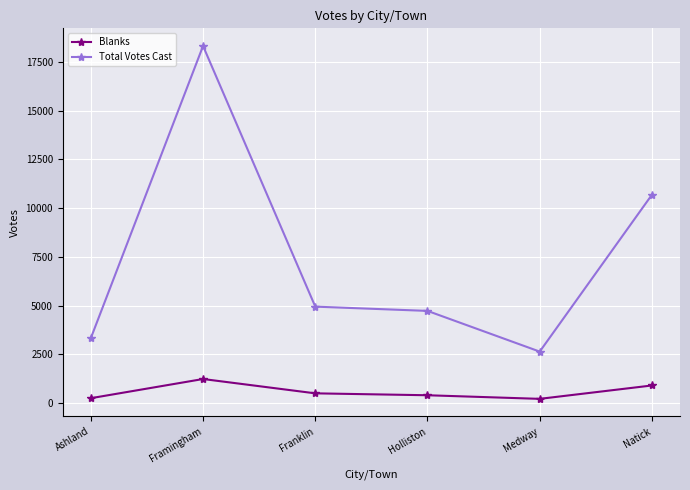

Count the number of data series in this chart.

2